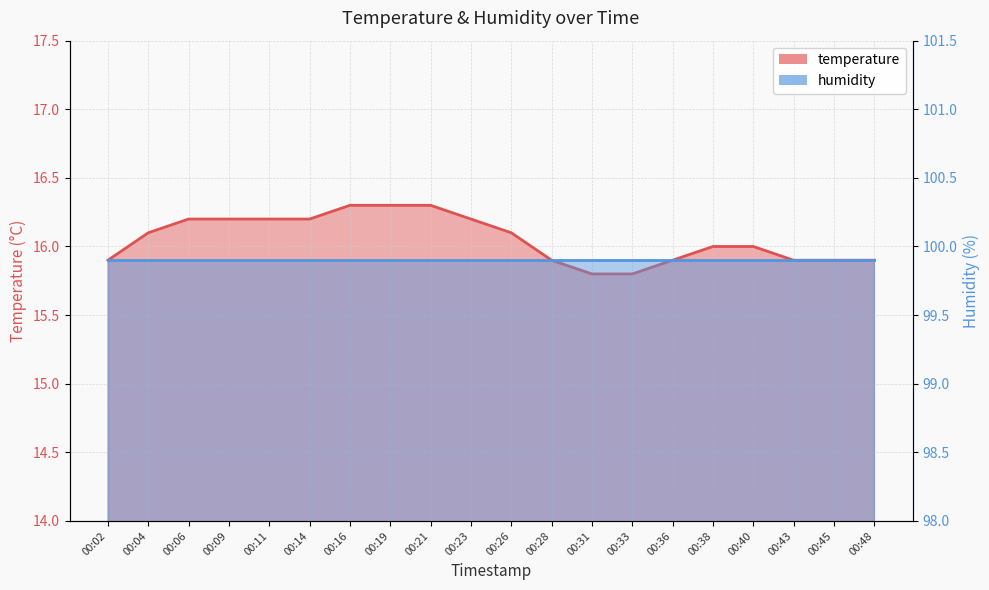

Count the values in the range 15 to 16.

10